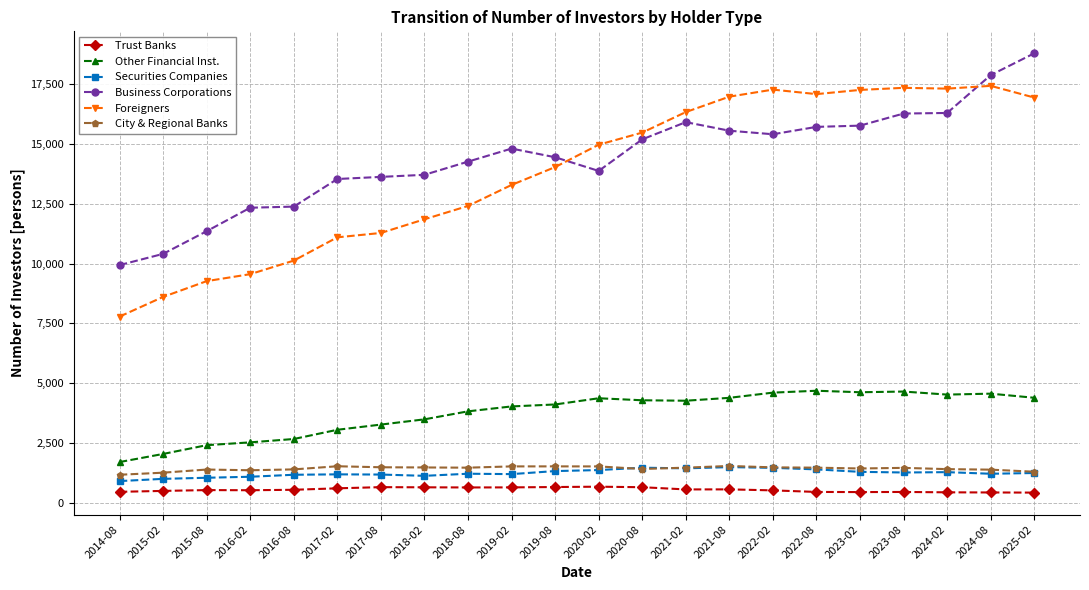

Which series ends up on top after the final intersection of Foreigners and Business Corporations?

Business Corporations